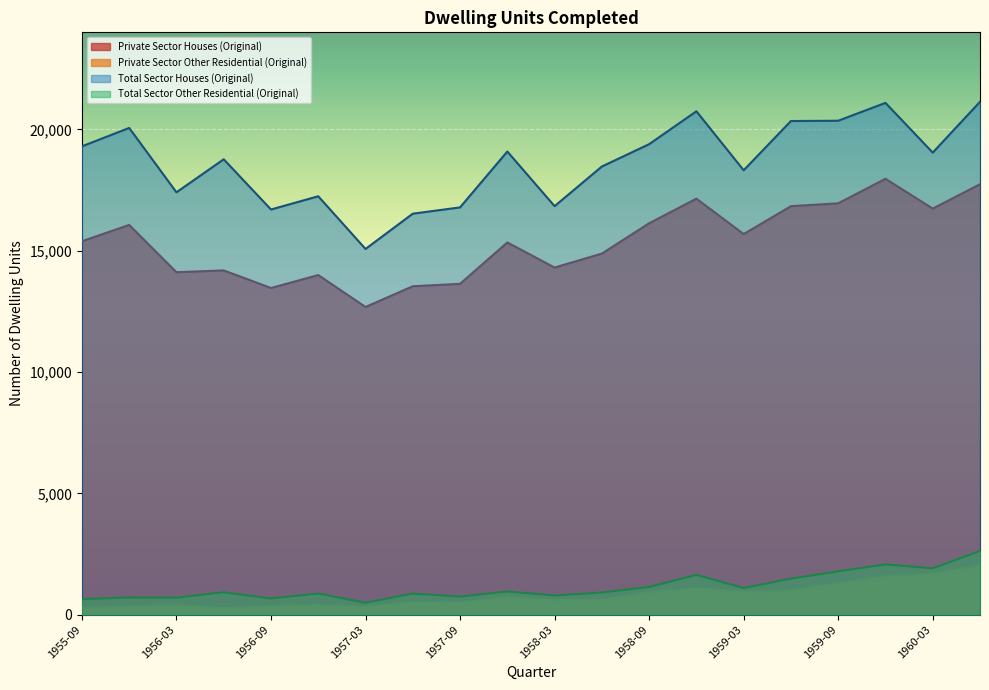

Reading left to right, list all the values displayed in this chart.

Private Sector Houses (Original): 15390	16063	14115	14188	13464	13996	12681	13536	13635	15341	14306	14882	16131	17145	15686	16836	16954	17965	16736	17741
Private Sector Other Residential (Original): 286	334	378	273	345	407	318	519	497	719	590	613	912	1107	928	999	1296	1585	1680	2030
Total Sector Houses (Original): 19301	20060	17407	18768	16698	17244	15072	16526	16785	19088	16836	18470	19391	20746	18315	20345	20357	21093	19043	21137
Total Sector Other Residential (Original): 639	706	699	924	666	871	490	869	744	957	791	914	1139	1640	1098	1484	1786	2070	1909	2626